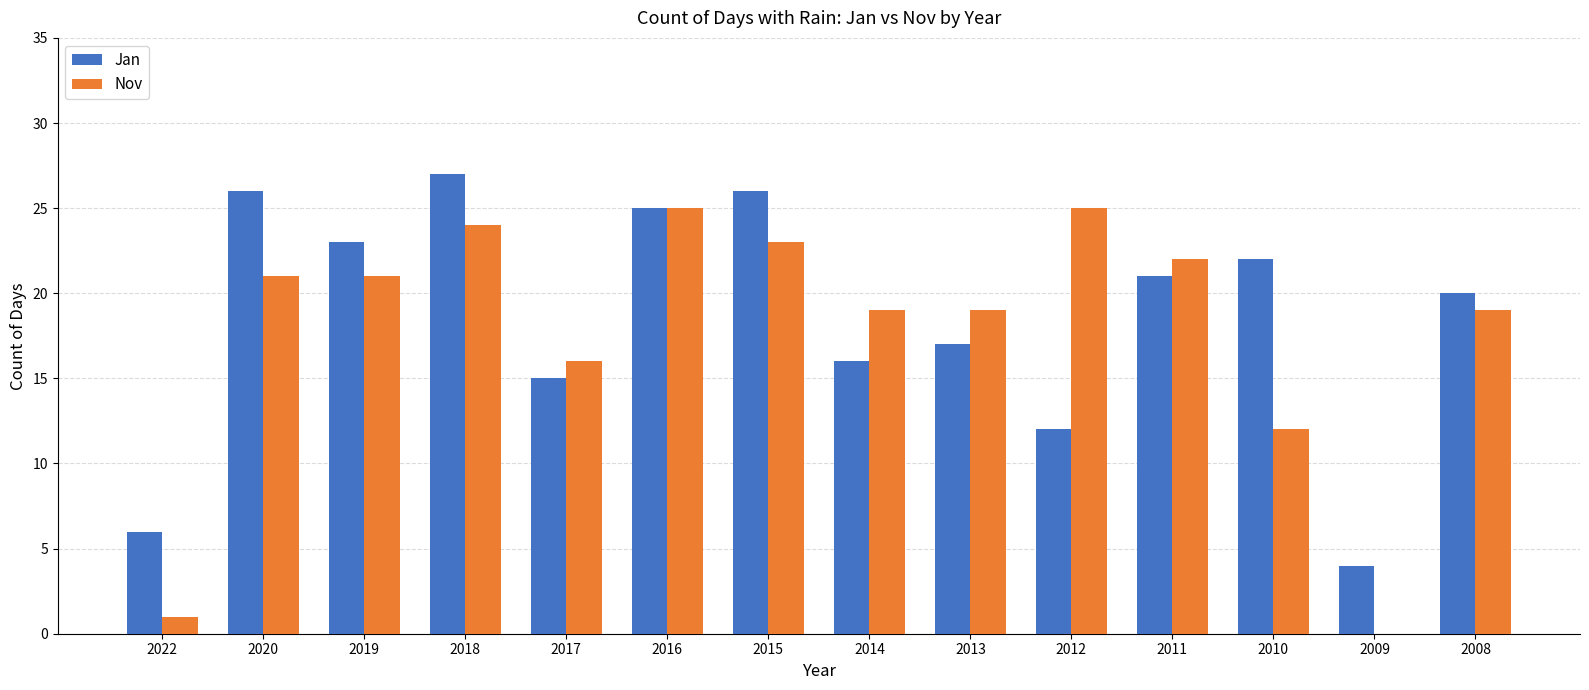

Is it true that Jan equals 15 at 2010?

False